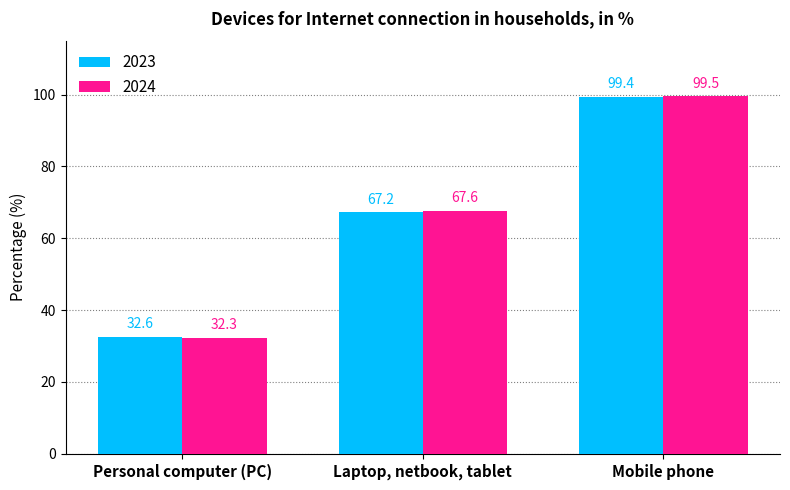

Which label corresponds to the smallest value in the chart?

Personal computer (PC)